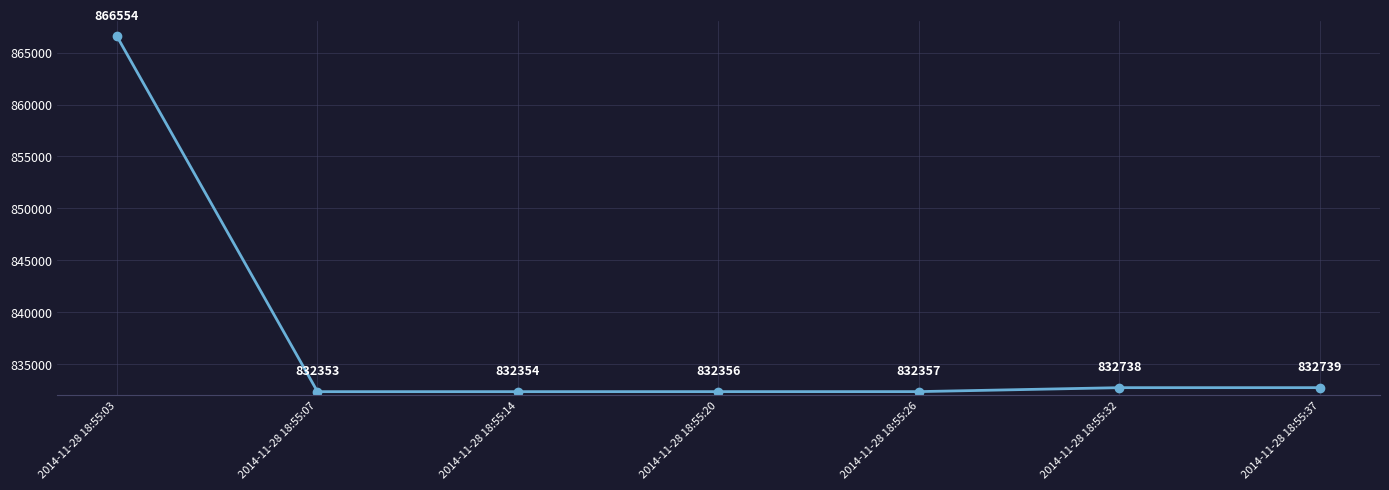

What is the greatest value displayed?

866554